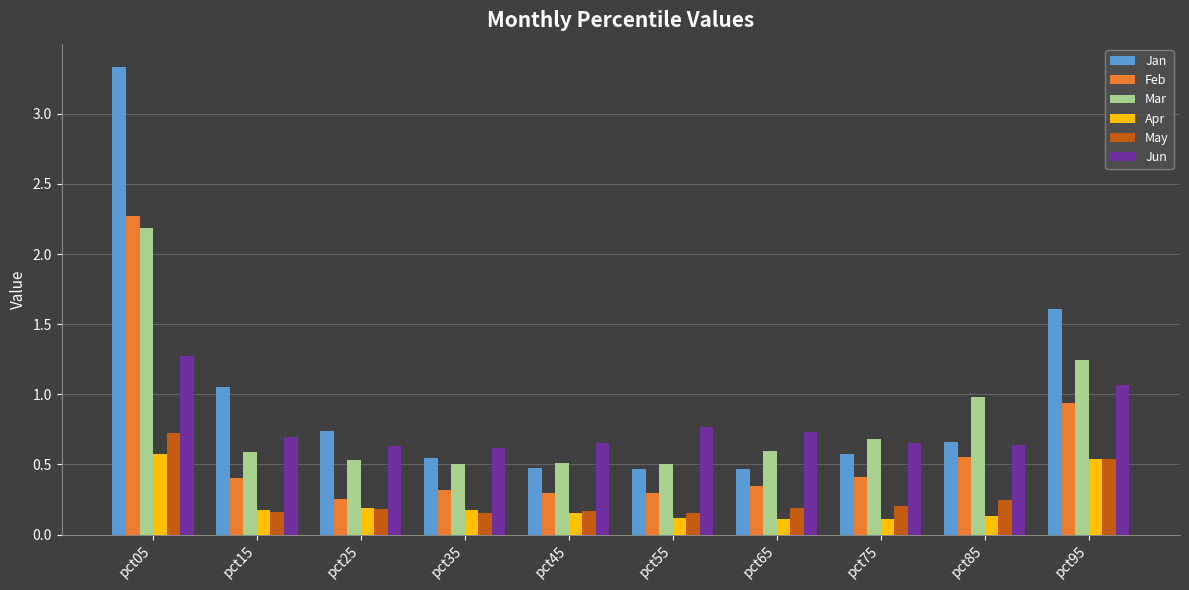

What are all the series names shown in the legend?

Jan, Feb, Mar, Apr, May, Jun